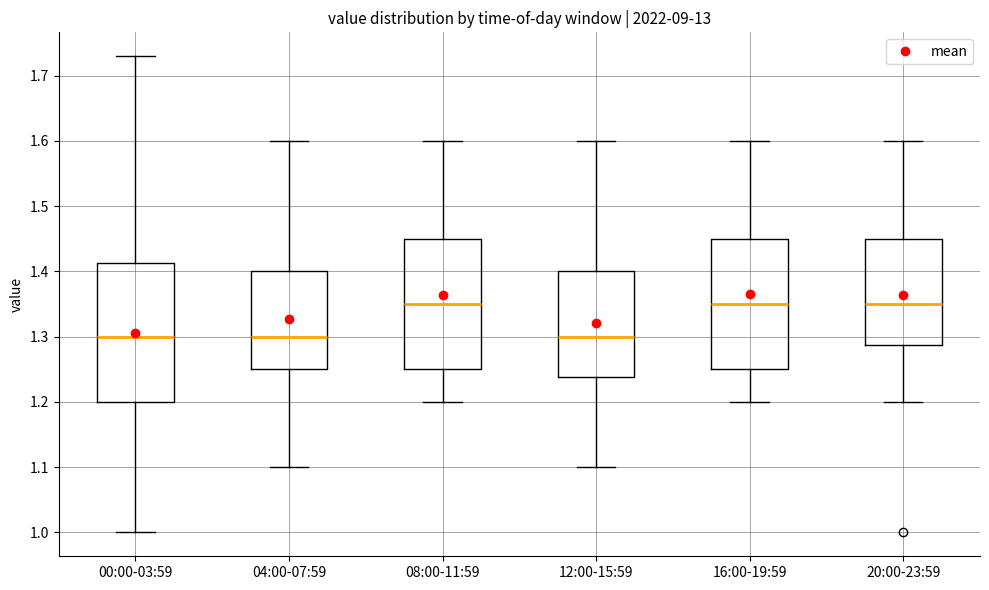

Which box is the tallest, from its lower edge to its upper edge?

00:00-03:59